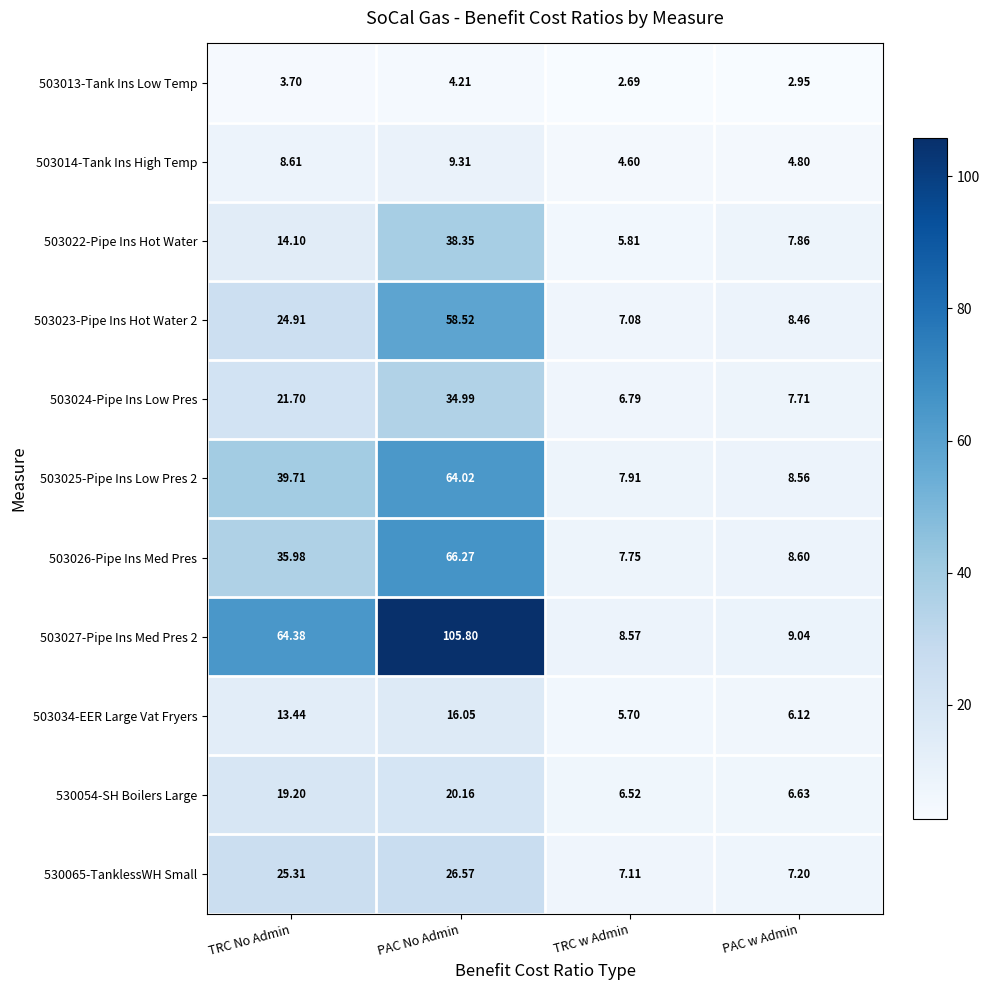

At which label does 530065-TanklessWH Small reach its minimum?

TRC w Admin